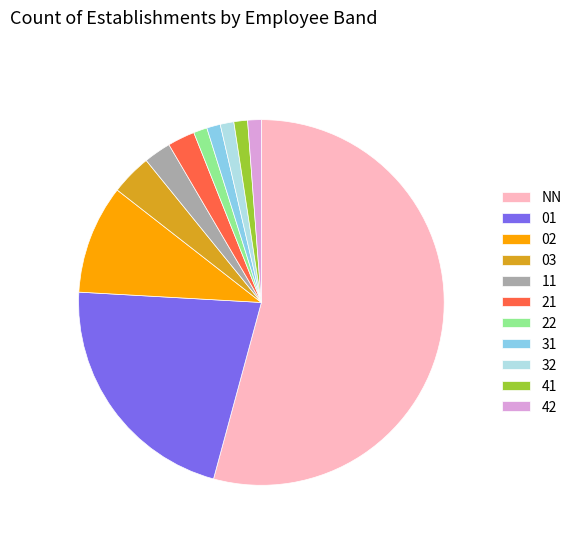

Count the number of slices in the pie.

11